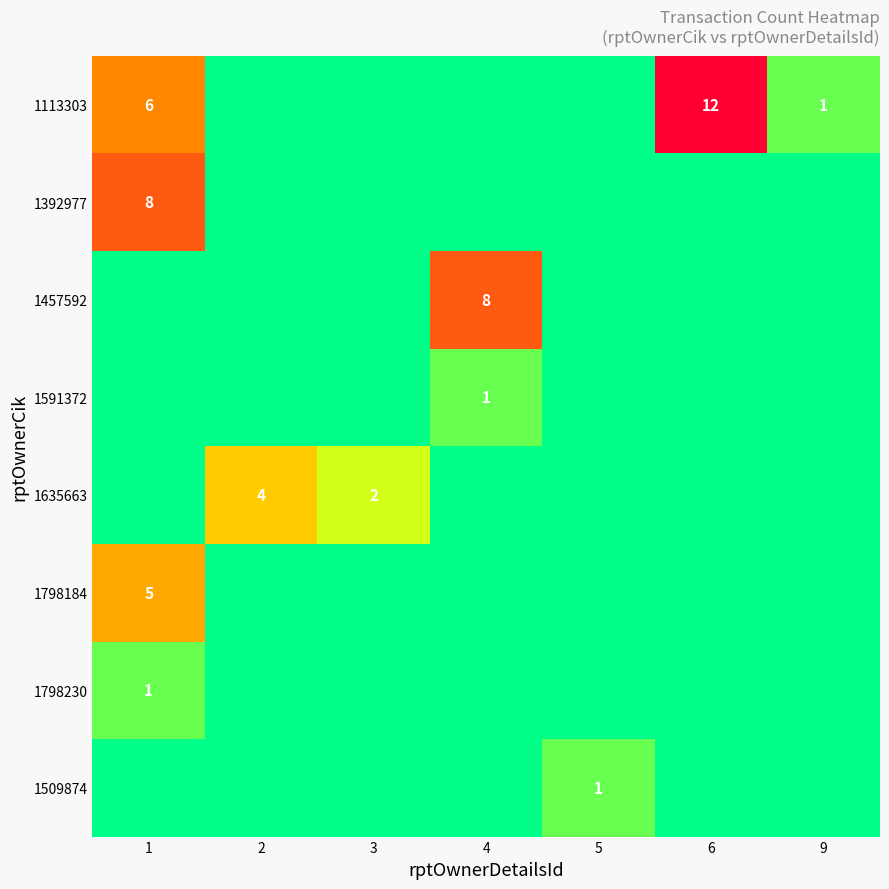

True or false: 1635663 has a value of 7 at 2.

False